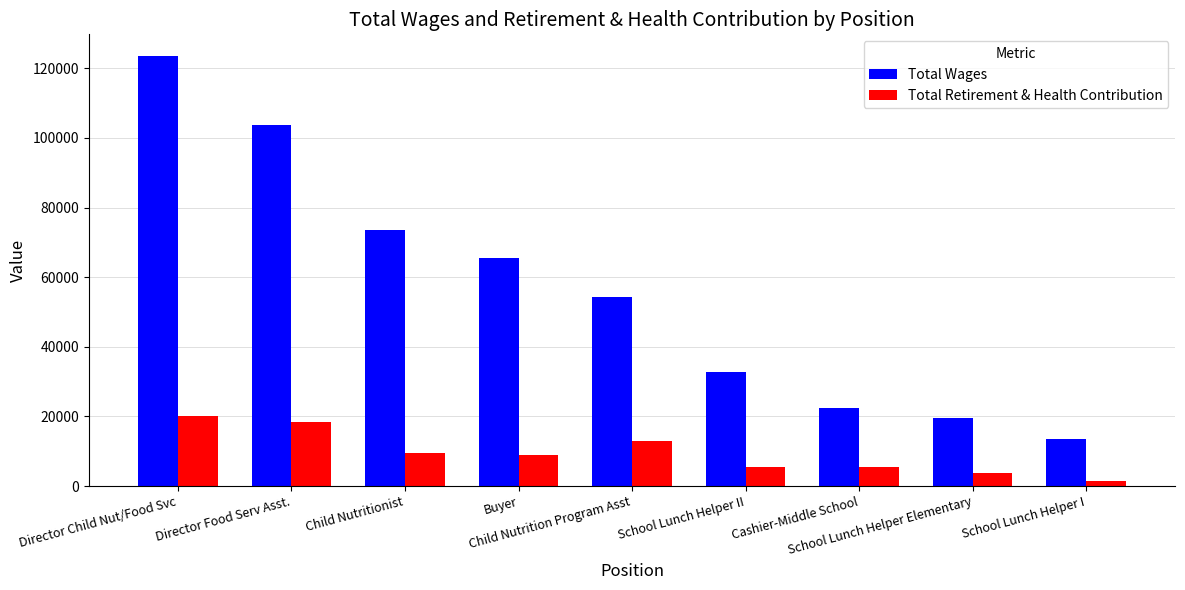

What is the difference between the maximum and minimum values in the Total Wages series?

110003